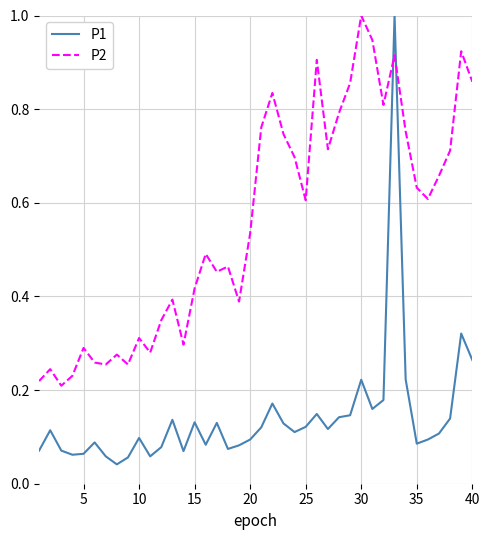

True or false: P2 and P1 intersect in this chart.

True